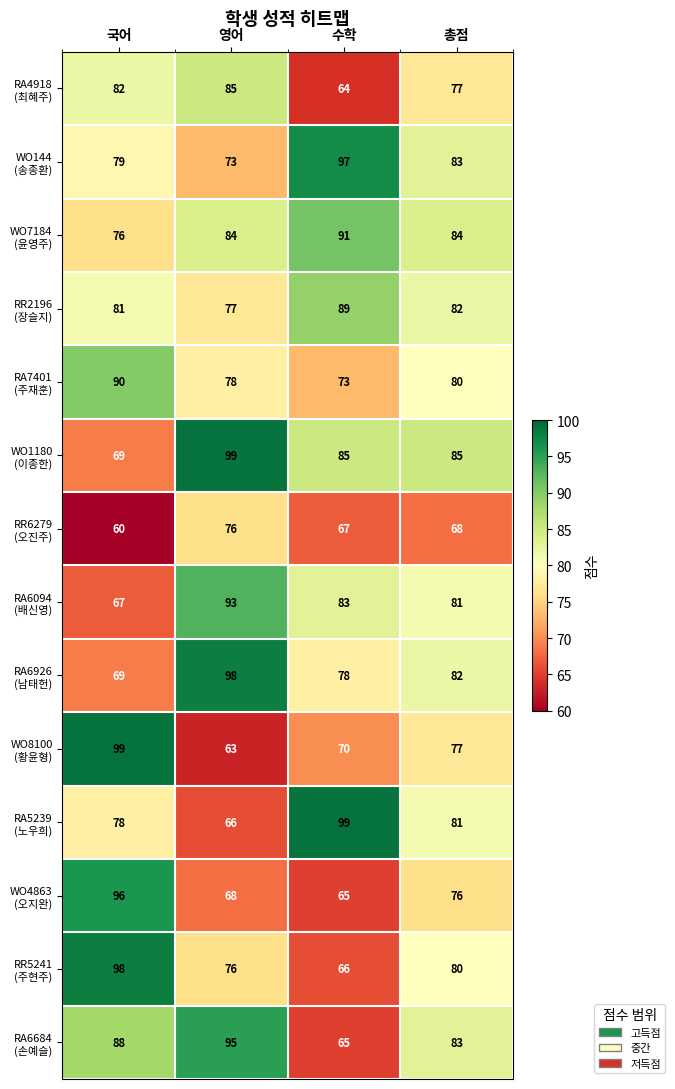

At how many categories does at least one series exceed 70?

4